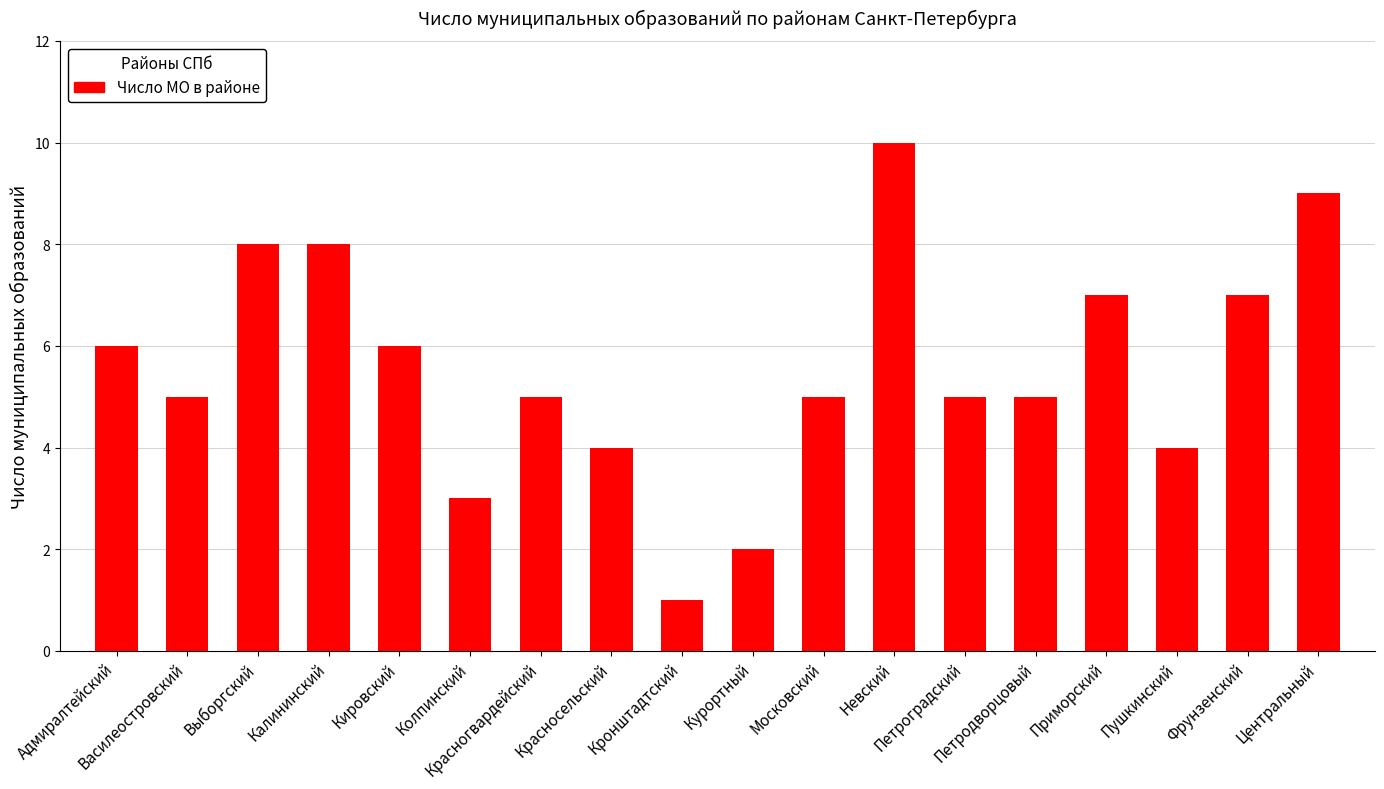

Reading left to right, what are all the values shown in this chart?

Адмиралтейский=6	Василеостровский=5	Выборгский=8	Калининский=8	Кировский=6	Колпинский=3	Красногвардейский=5	Красносельский=4	Кронштадтский=1	Курортный=2	Московский=5	Невский=10	Петроградский=5	Петродворцовый=5	Приморский=7	Пушкинский=4	Фрунзенский=7	Центральный=9